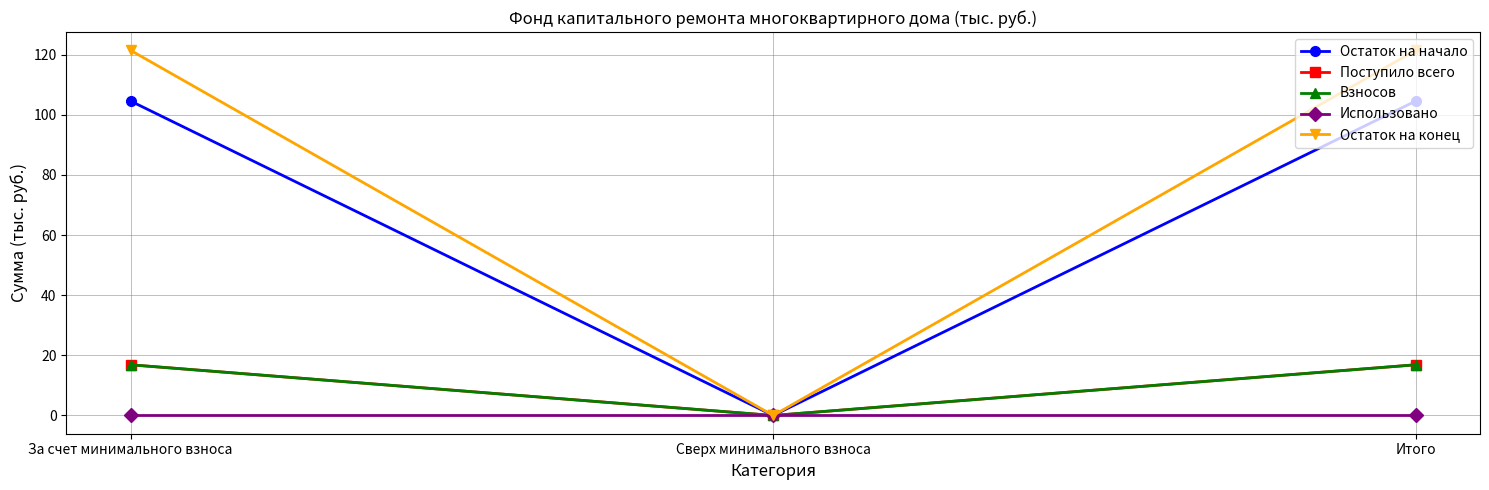

True or false: Взносов has a value of 25.8 at За счет минимального взноса.

False